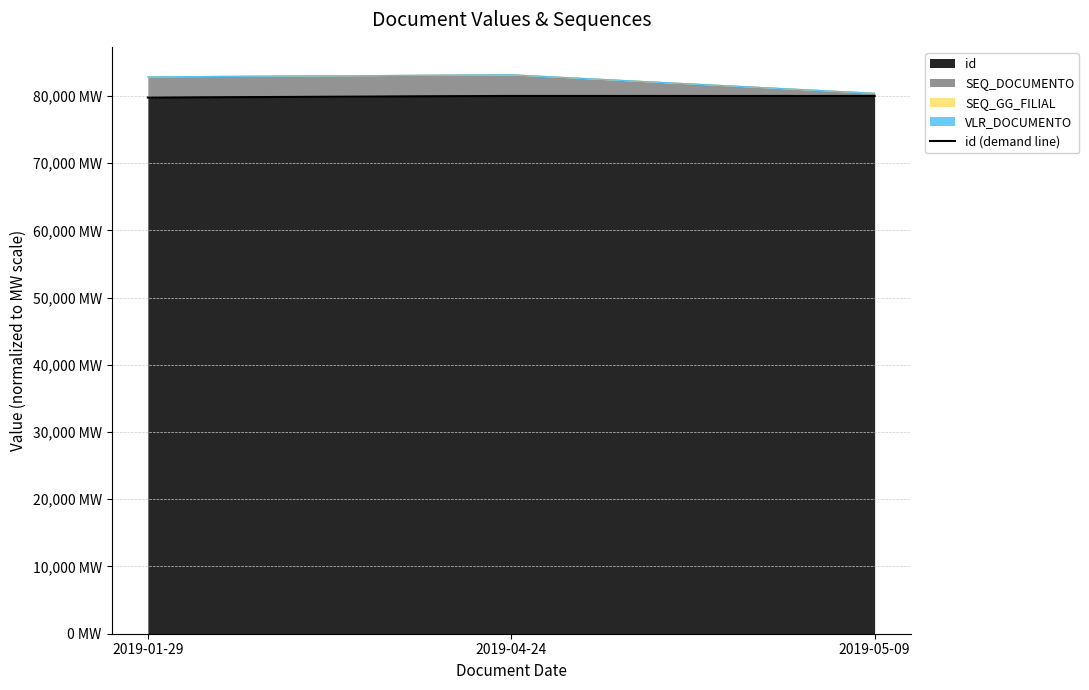

What is the value of the 1st point from the left?

79756.9